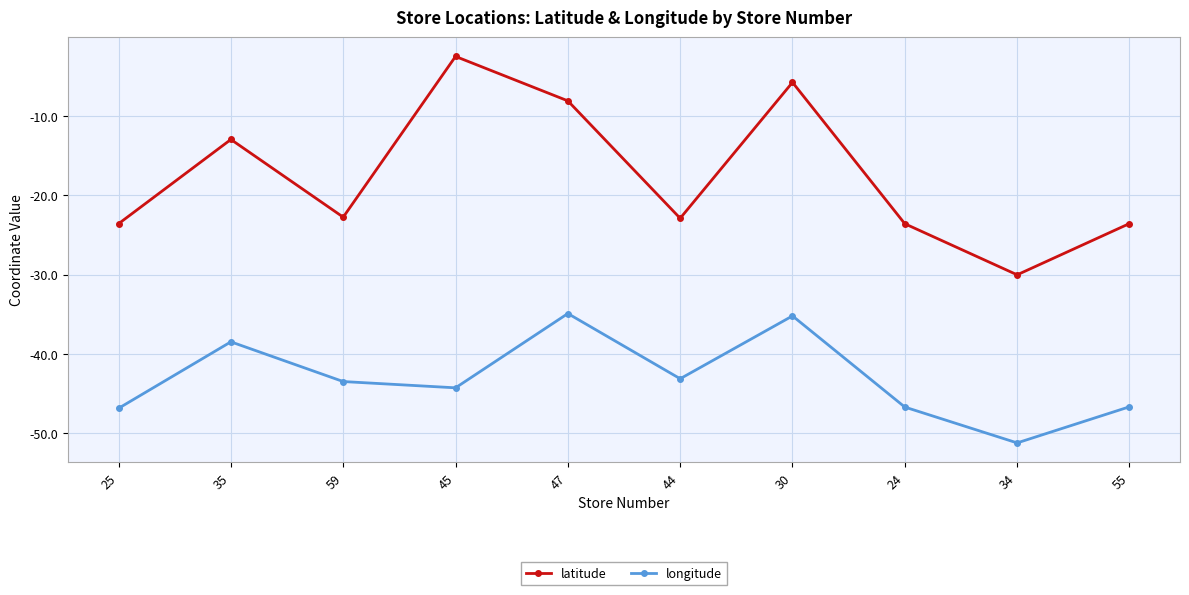

Which label corresponds to the smallest value in the chart?

34